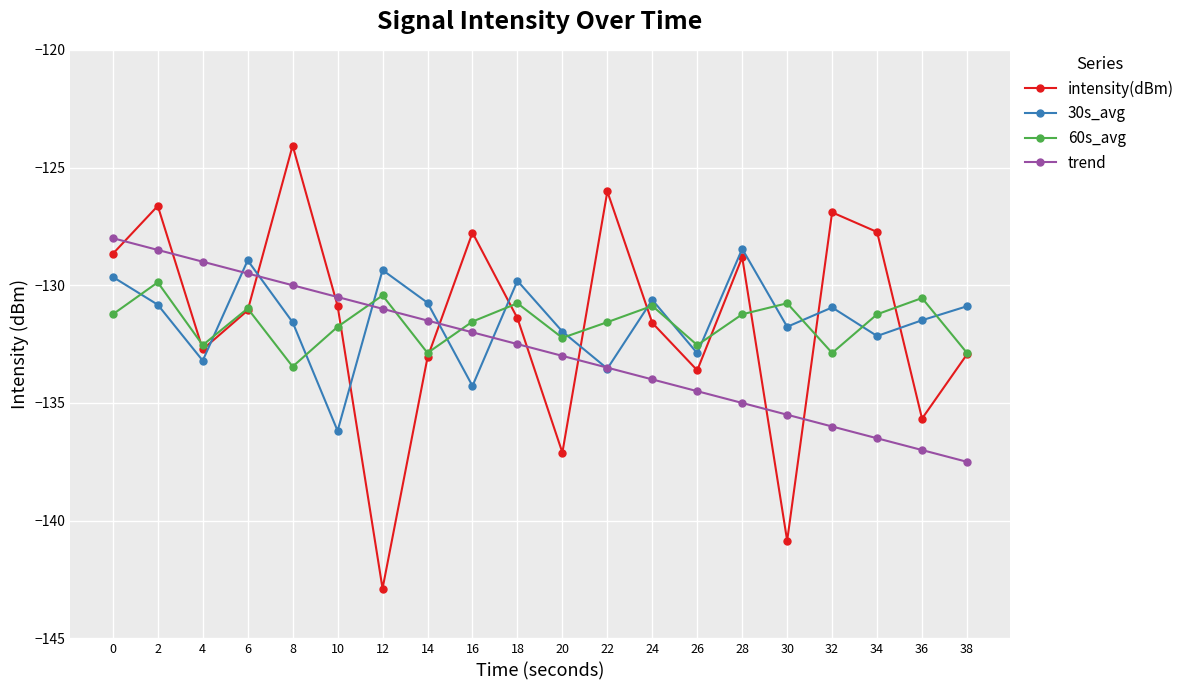

What is the maximum value shown in the chart?

-124.1